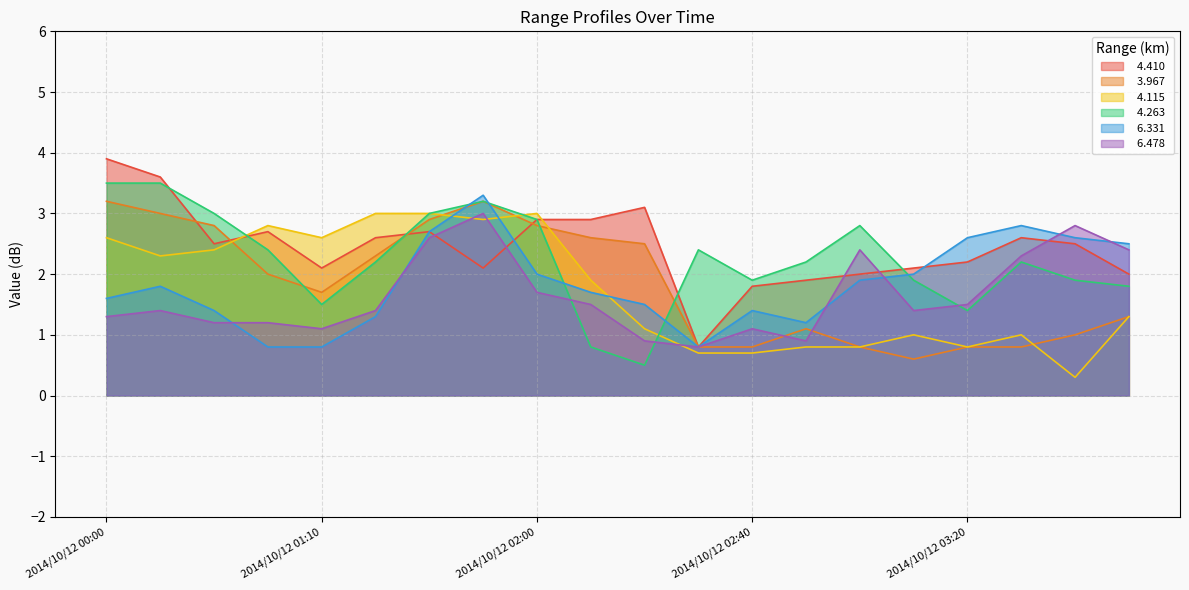

What is the label of the 7th point from the left?

2014/10/12 01:30